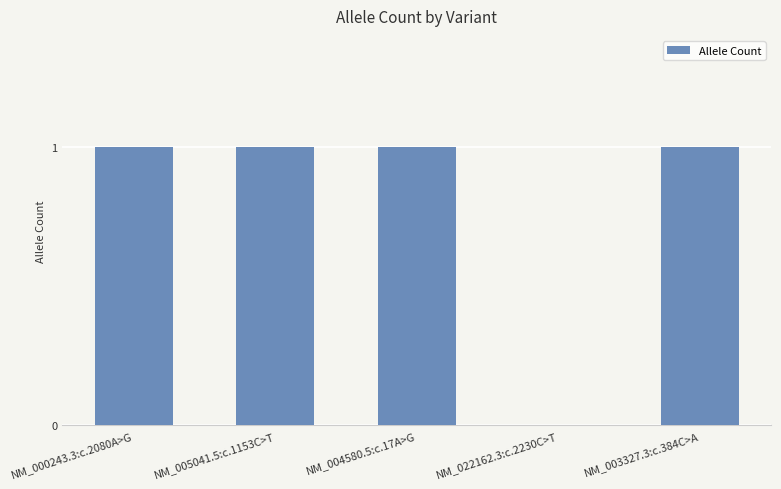

Is it true that the value at NM_003327.3:c.384C>A is 1?

True